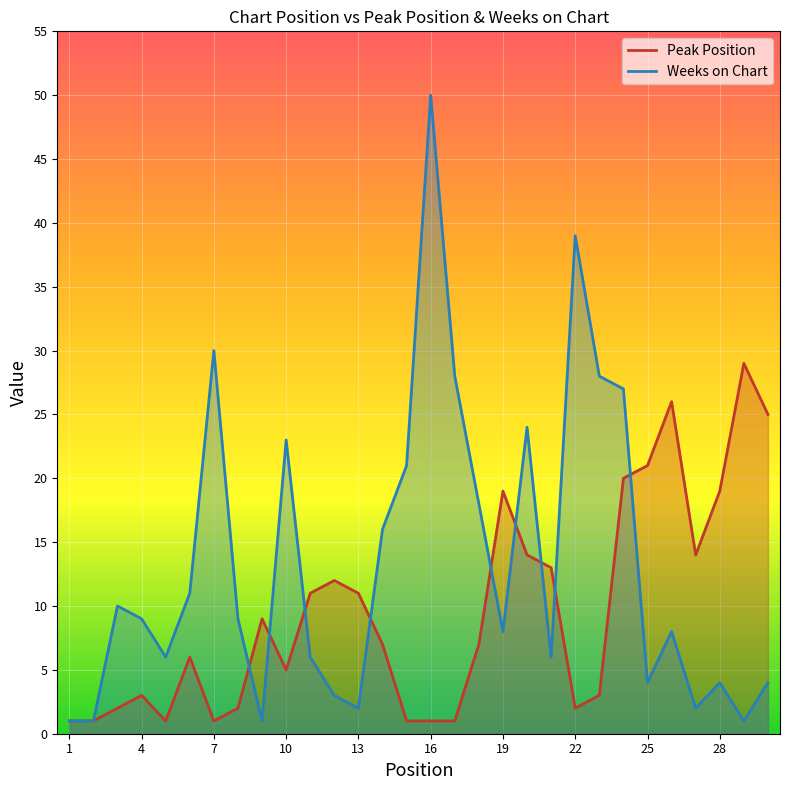

At 1, list the series in order from largest to smallest.

Peak Position, Weeks on Chart